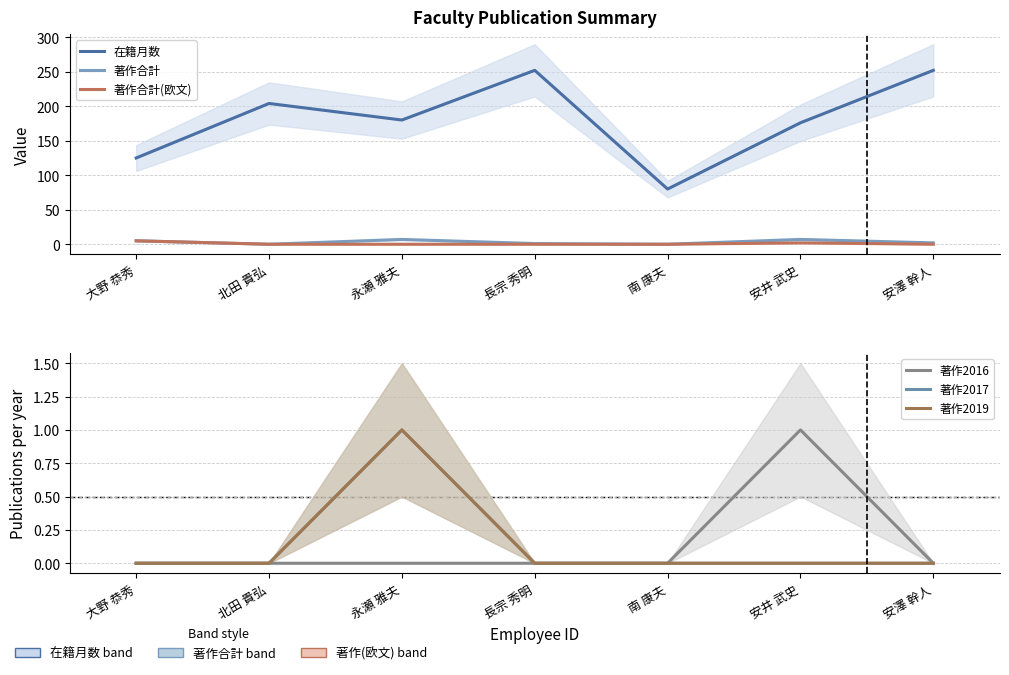

What is the lowest value of the 在籍月数 series?

80